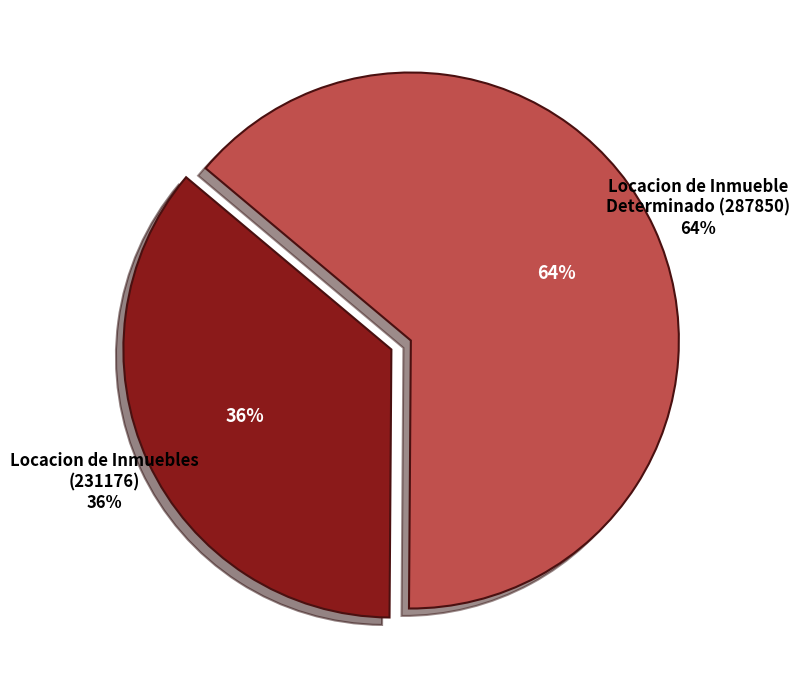

What is the largest slice in the pie chart?

Locacion de Inmueble
Determinado (287850)